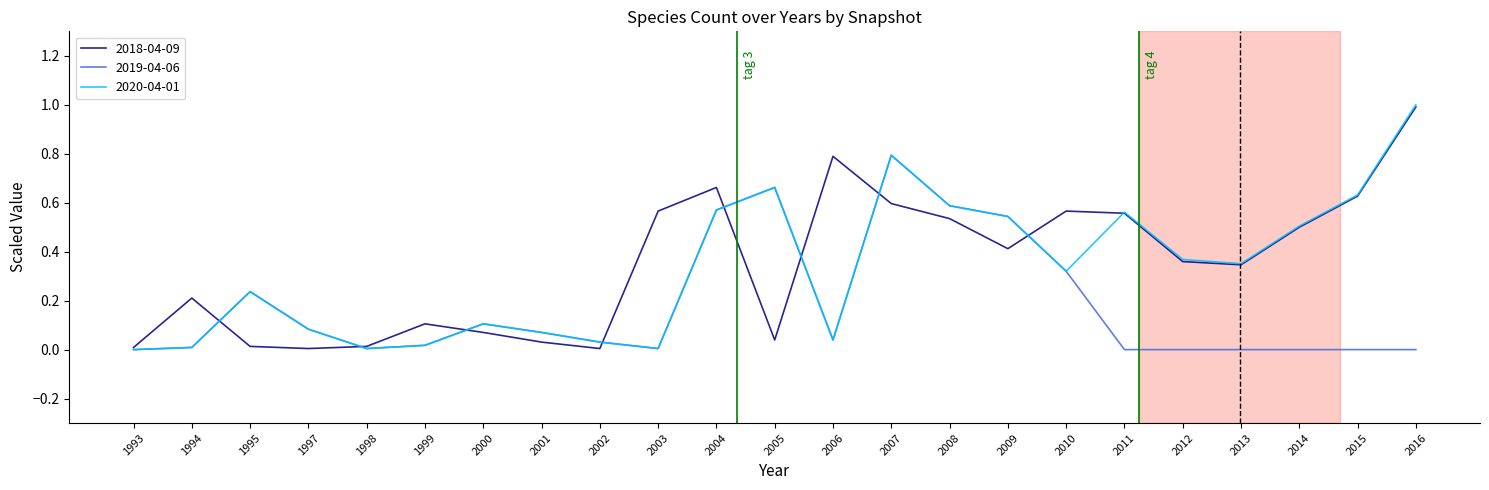

What is the highest value of the 2018-04-09 series?

1.0